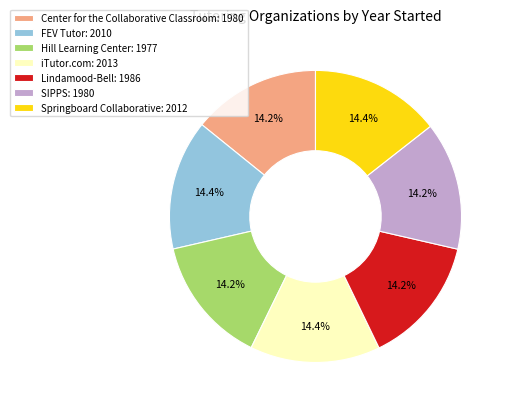

Count the number of slices in the pie.

7